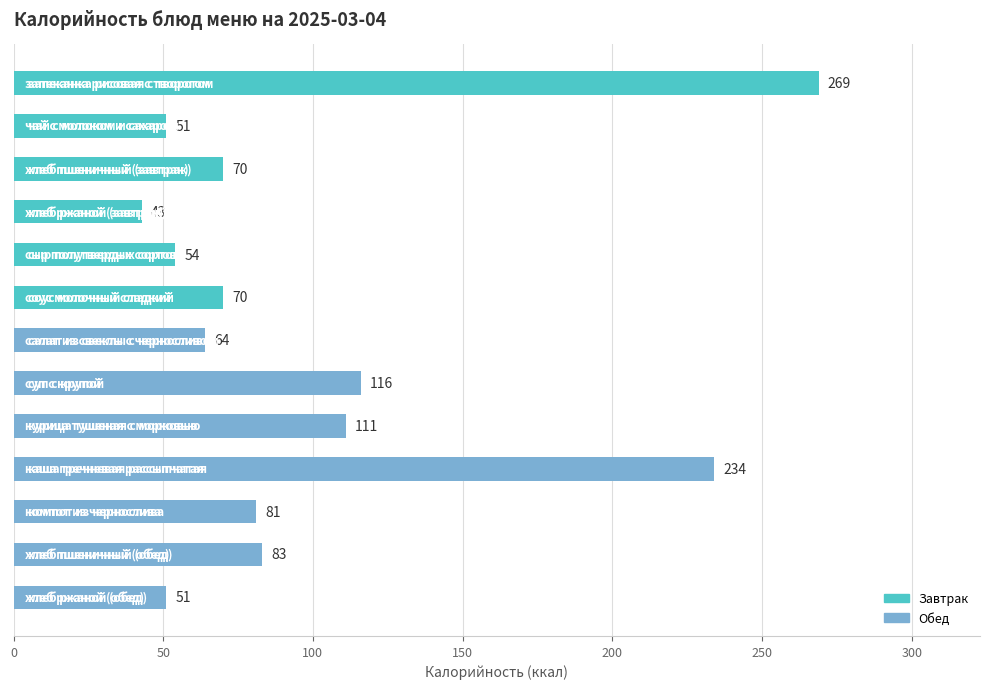

What is the difference between the second highest and minimum values?

191